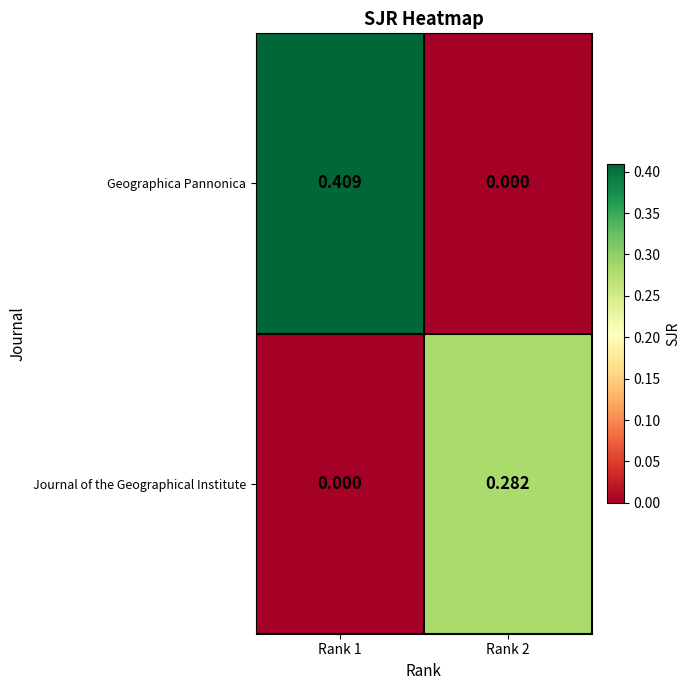

At Rank 2, list the series in order from smallest to largest.

Geographica Pannonica, Journal of the Geographical Institute